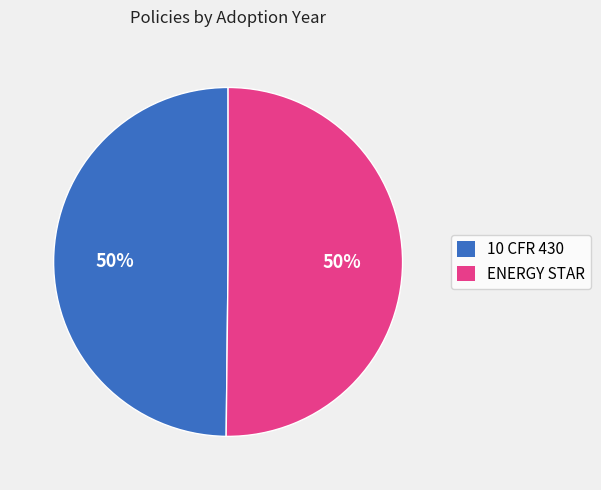

To the nearest percent, what percentage of the pie is 10 CFR 430?

50%